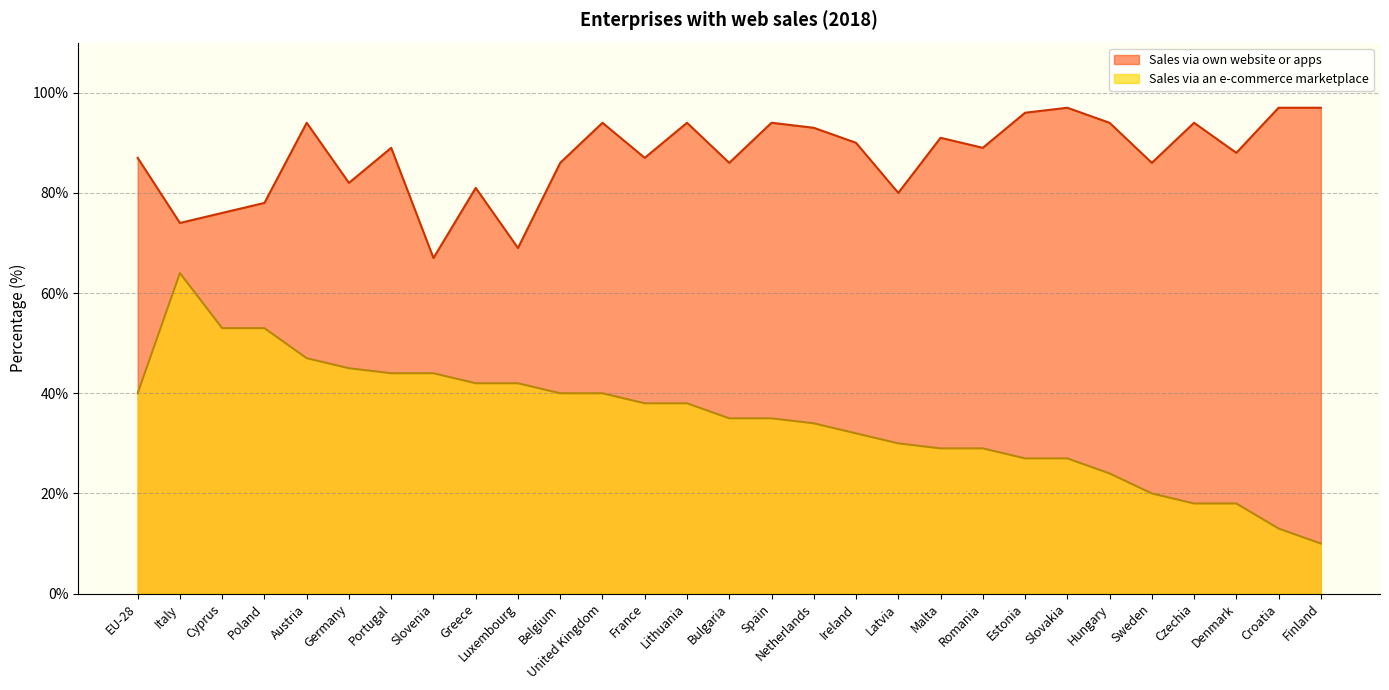

What is the sum of the Sales via an e-commerce marketplace values at Romania and Malta?

58